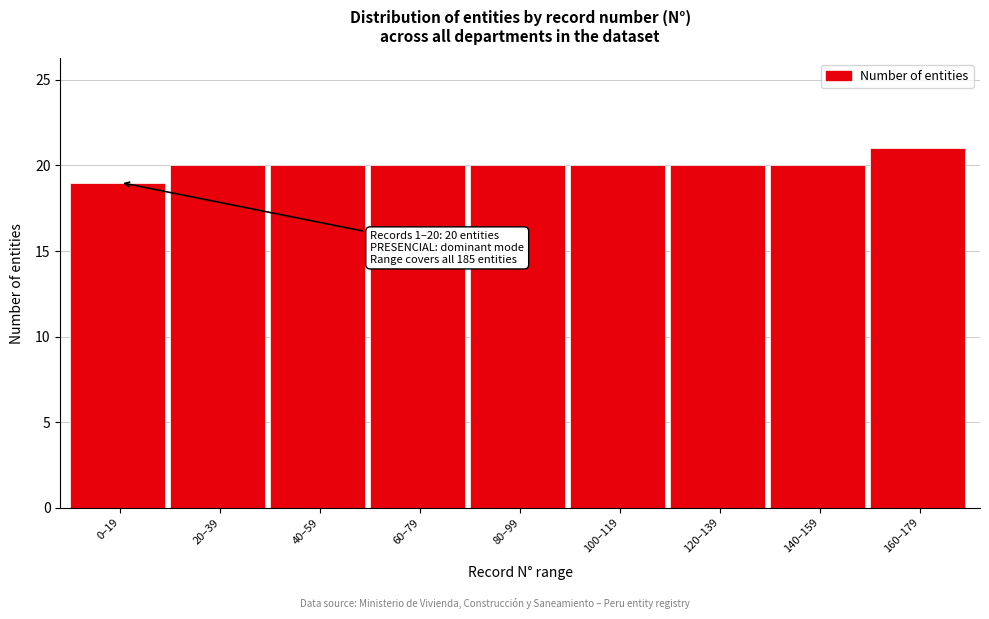

Reading left to right, transcribe all the data shown in this chart.

0–19=19	20–39=20	40–59=20	60–79=20	80–99=20	100–119=20	120–139=20	140–159=20	160–179=21